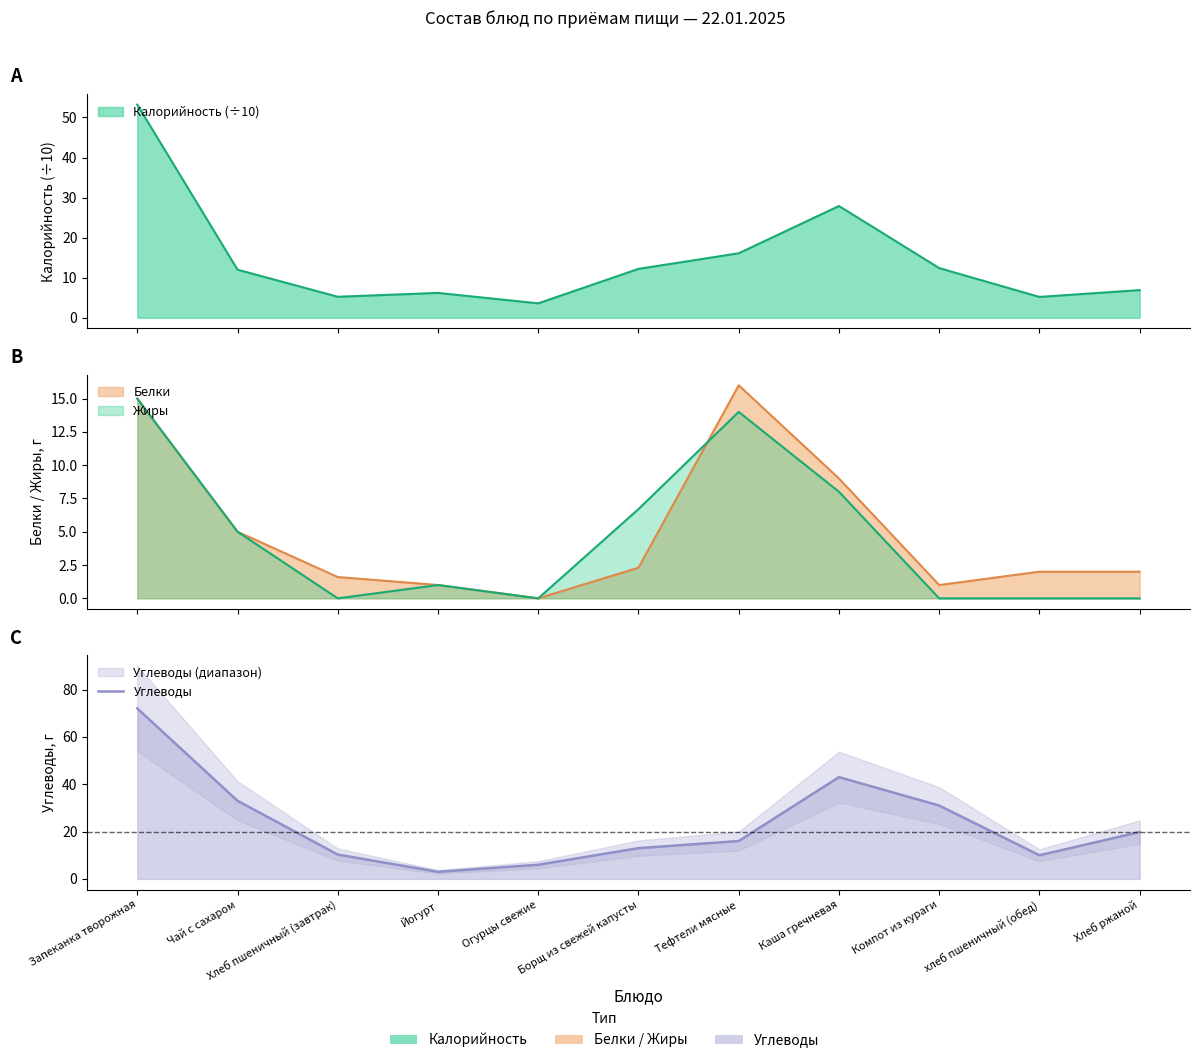

The value at Тефтели мясные is 5.4. True or false?

False